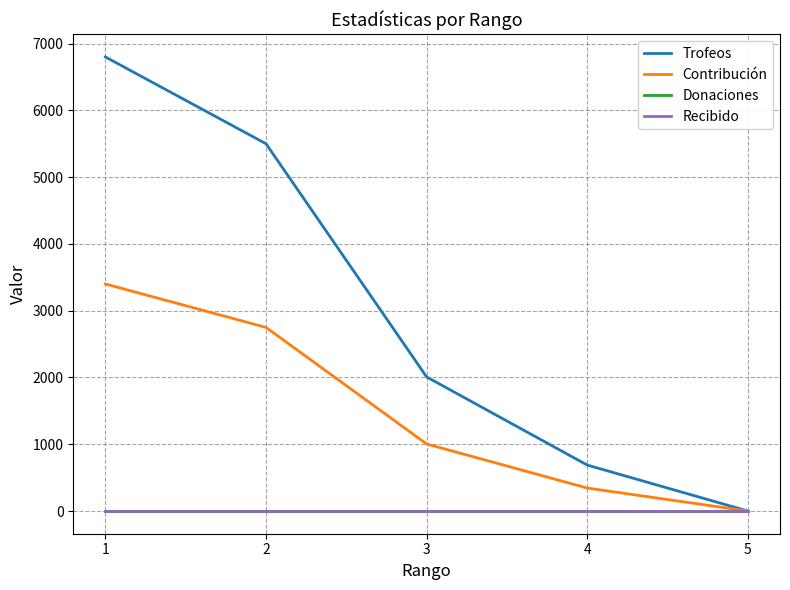

Does the chart have visible grid lines?

Yes